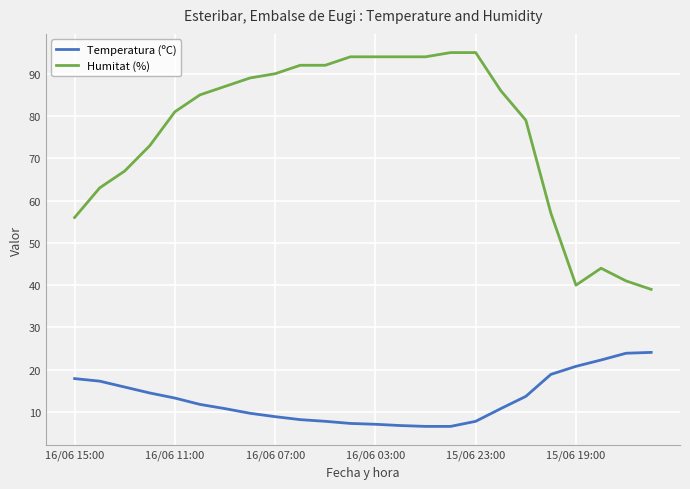

True or false: Temperatura (ºC) and Humitat (%) cross at least once.

False